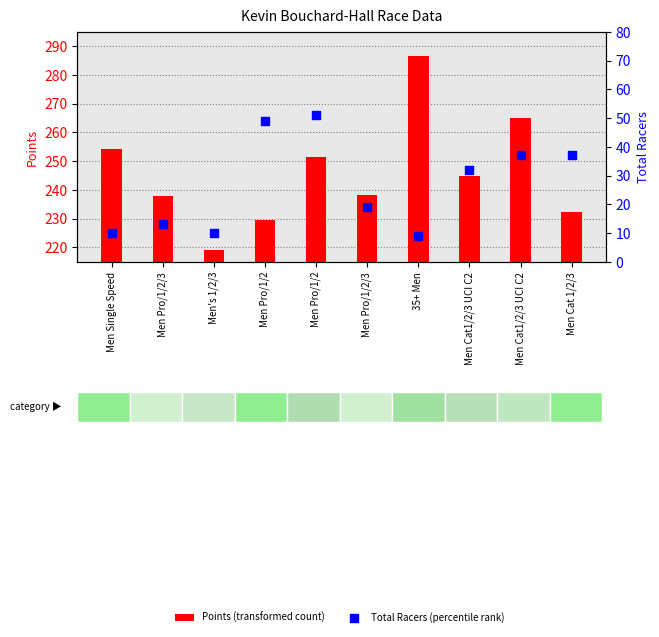

What are all the series names shown in the legend?

Points (transformed count), Total Racers (percentile rank)